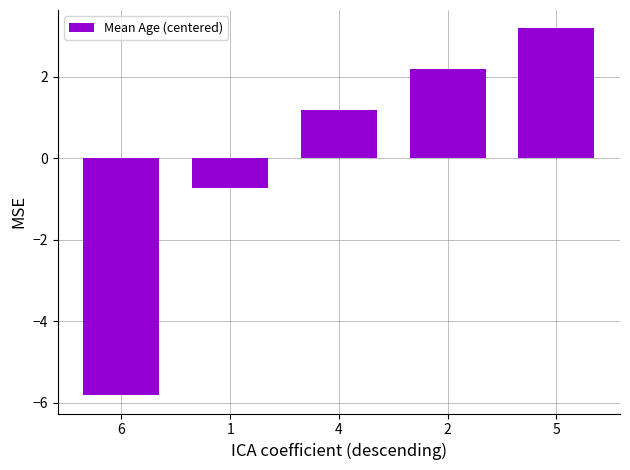

What is the label of the 3rd bar from the left?

4